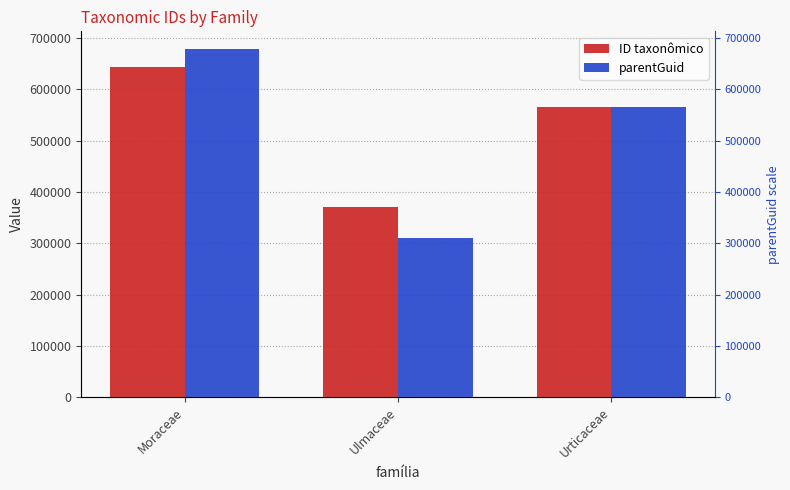

Which category has the lowest value across all series?

Ulmaceae